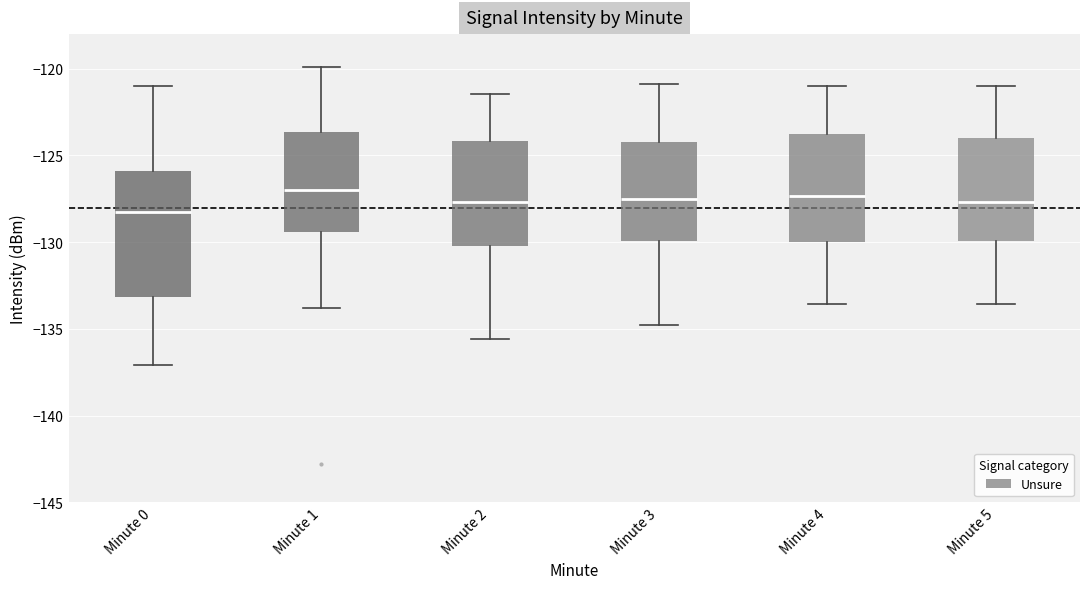

Which box is the tallest, from its lower edge to its upper edge?

Minute 0